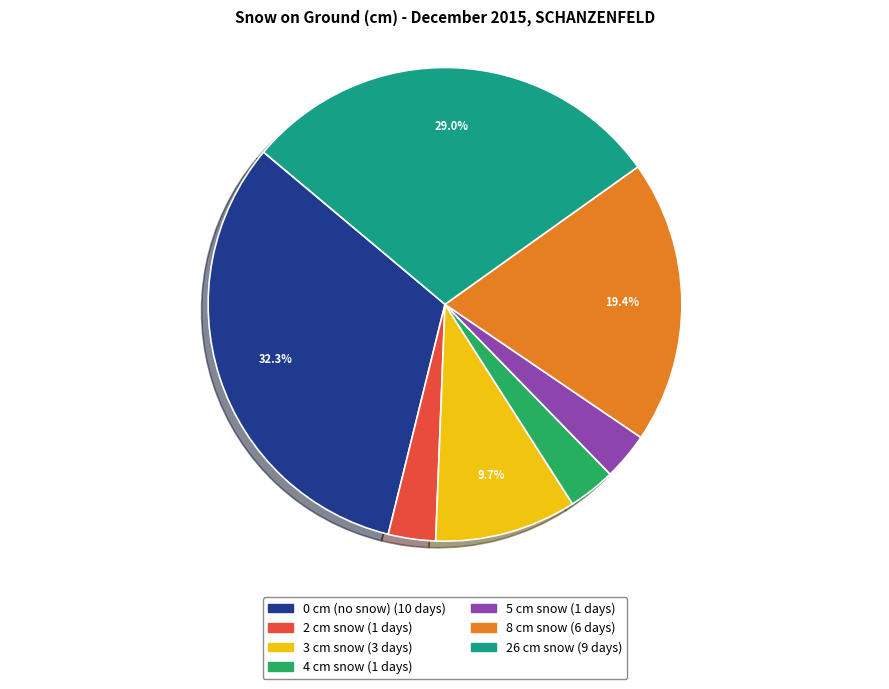

To the nearest percent, what is the average slice percentage?

14%